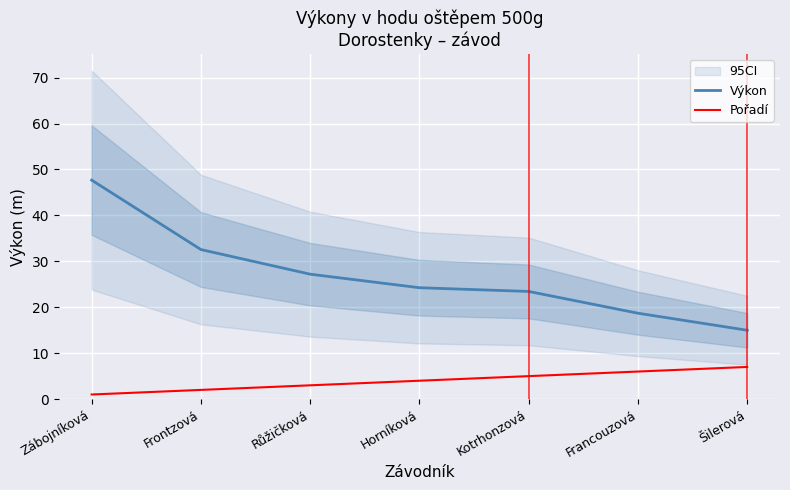

At Francouzová, list the series in order from smallest to largest.

Pořadí, Výkon